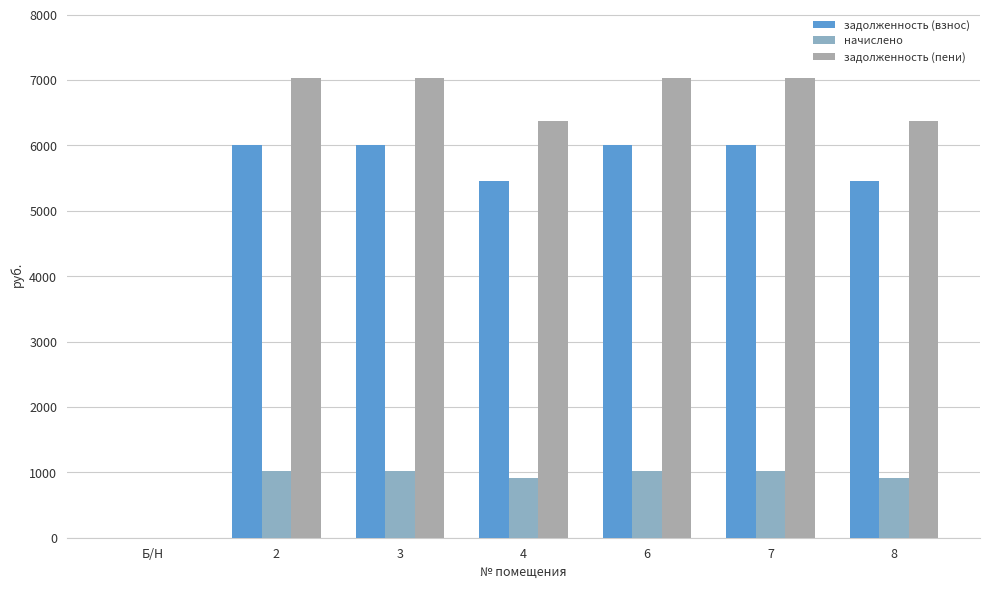

Rank the series by their average value, from lowest to highest.

начислено, задолженность (взнос), задолженность (пени)